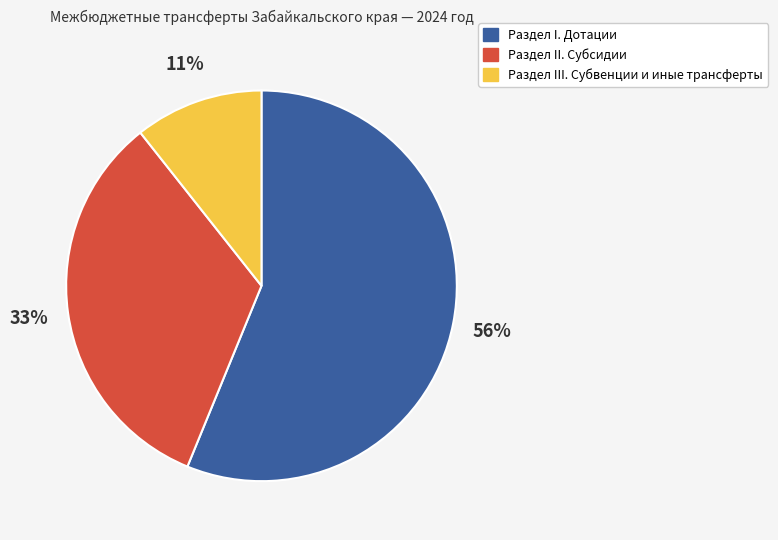

To the nearest percent, what is the difference between the Раздел II. Субсидии and Раздел I. Дотации slice percentages?

23%